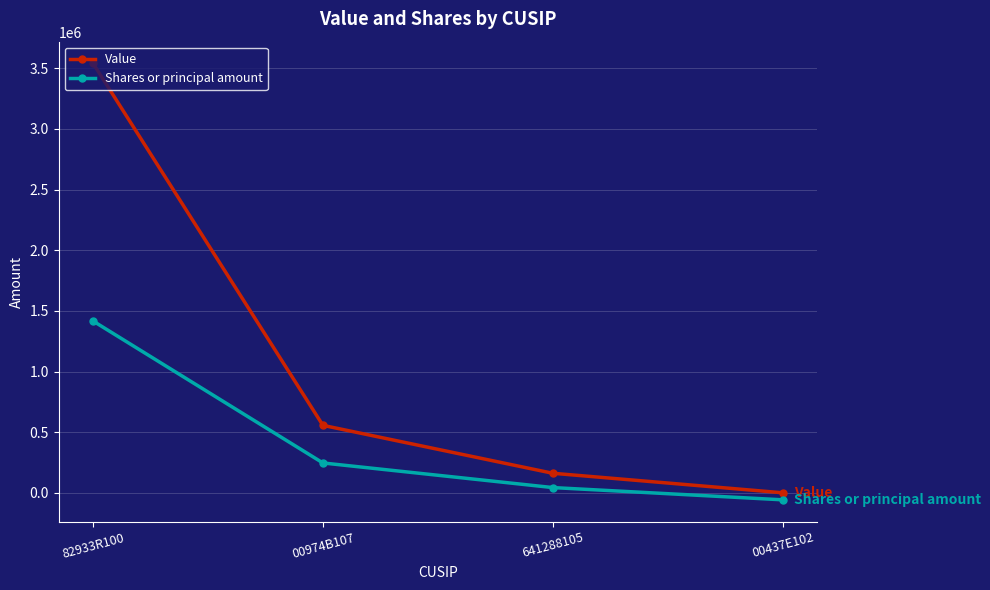

Is the value of Shares or principal amount at 00974B107 greater than the value of Value at 00974B107?

No